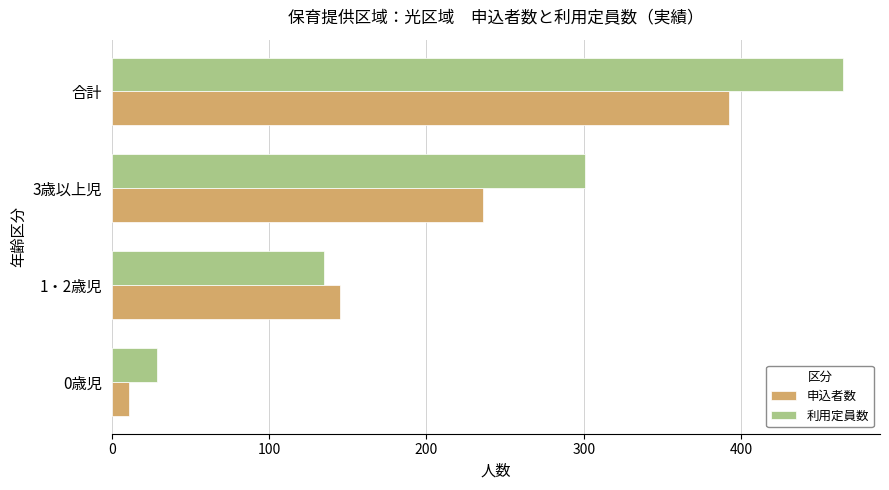

What is the difference between the second highest and second lowest values in the 申込者数 series?

91